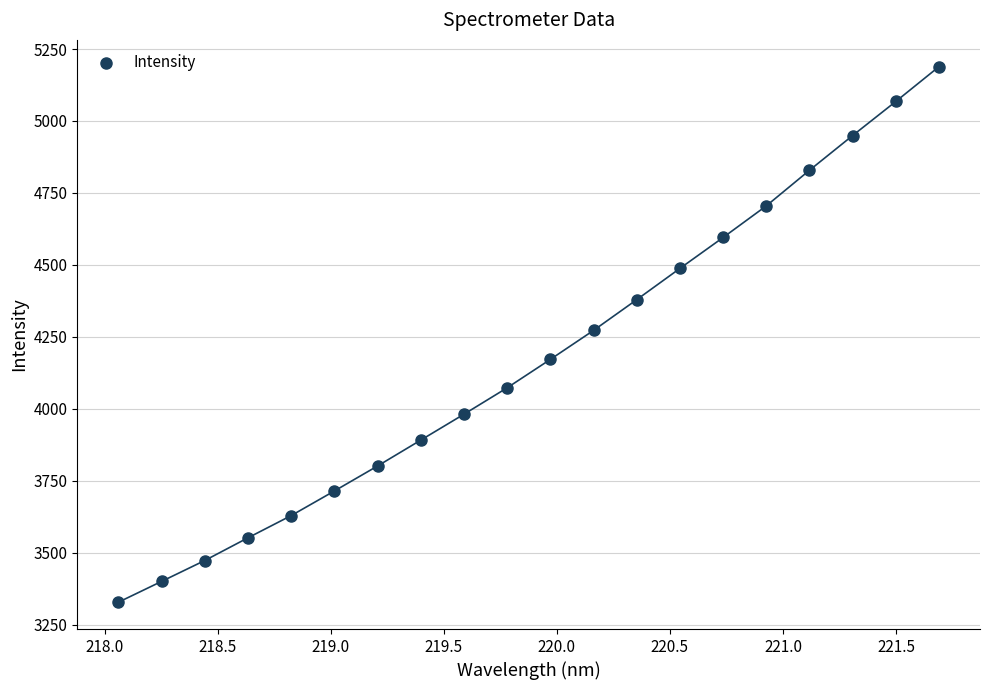

What is the range of X values (max minus min)?

3.6